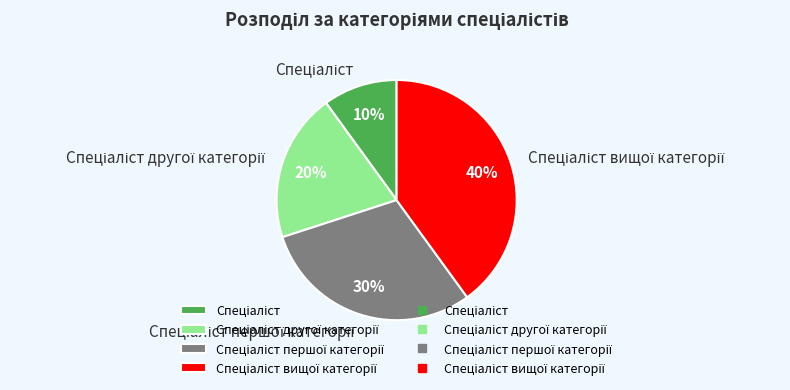

To the nearest percent, what is the difference between the largest and smallest slice percentages?

30%